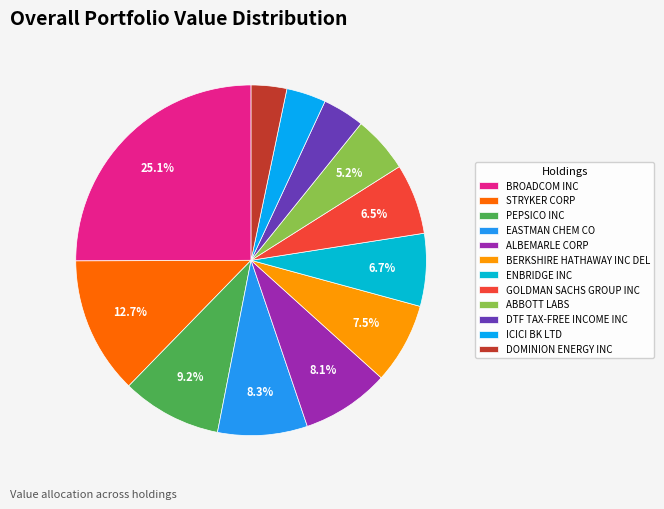

What is the total percentage of BERKSHIRE HATHAWAY INC DEL and ICICI BK LTD?

11.1%